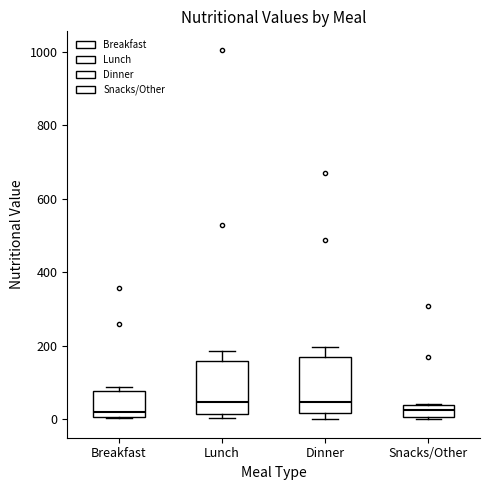

Where does the median line of the box for Breakfast sit on the y-axis? The values are not printed on the chart, so give them approximately, as read against the axis.

20